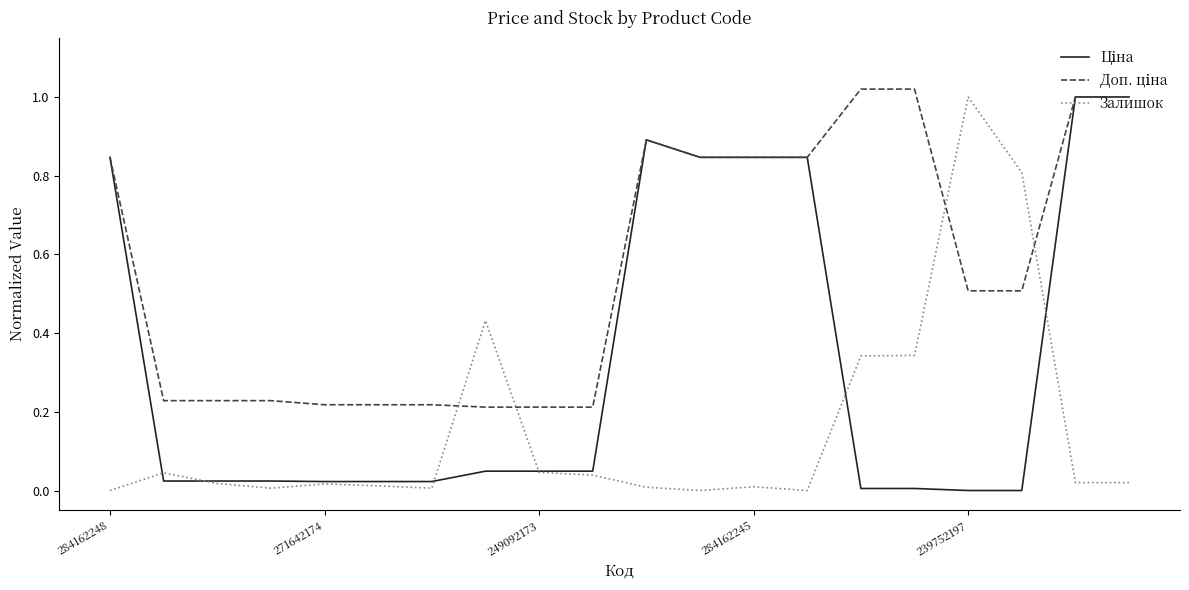

Does the chart have visible grid lines?

No